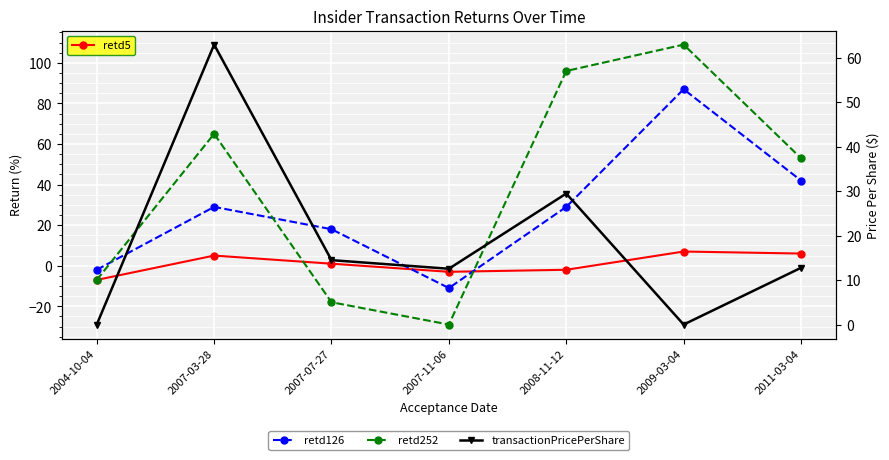

What is the sum of all transactionPricePerShare values?

132.1